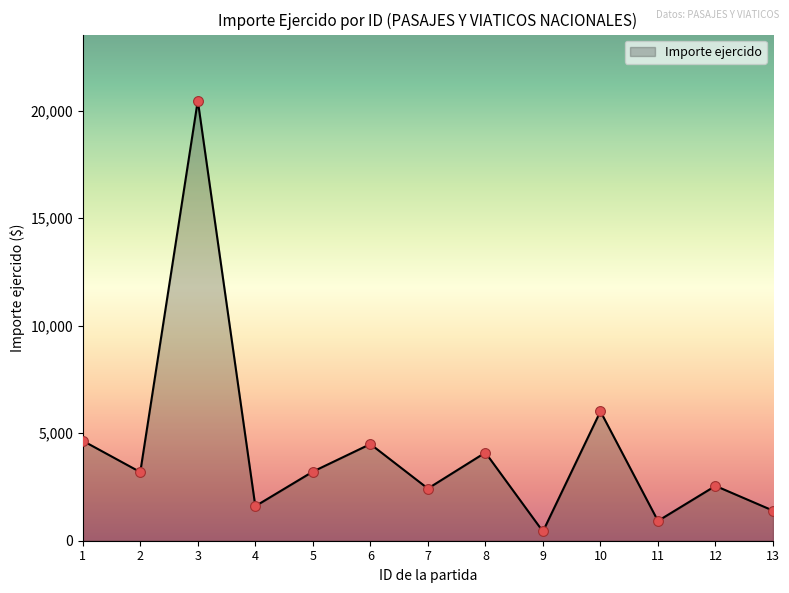

Between 8 and 9, which is larger?

8